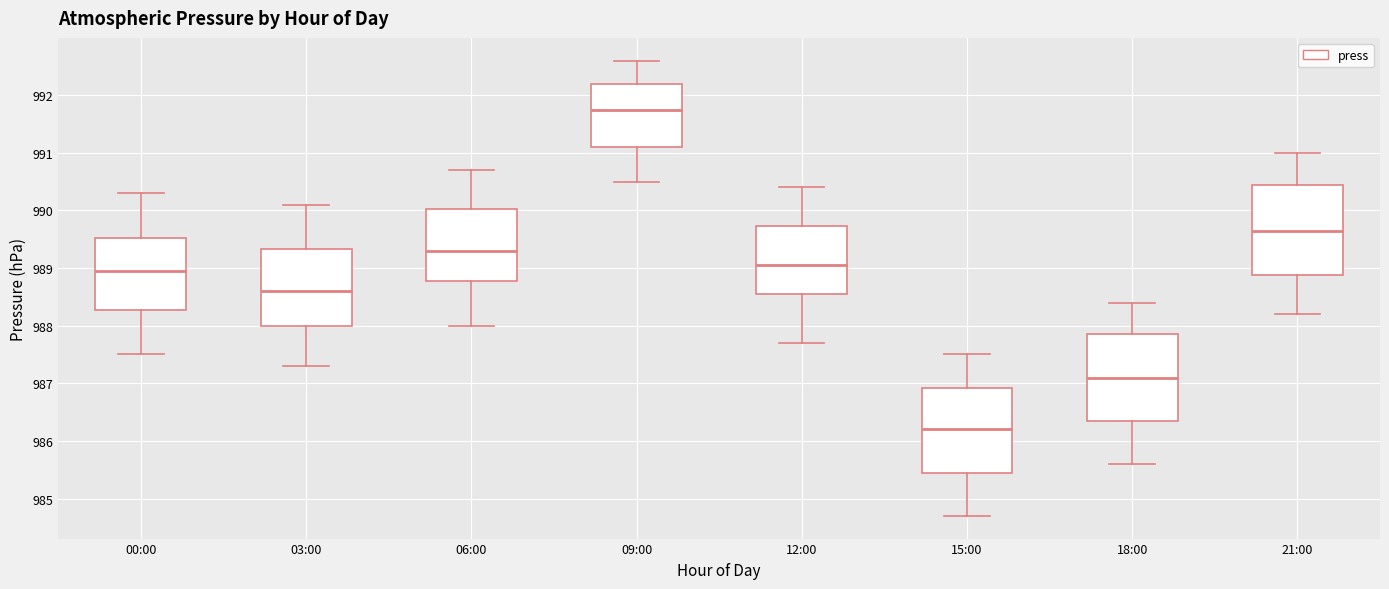

Reading left to right, read every box against the y-axis: the position of its median line, the range the box covers, and the ends of its whiskers. The values are not printed on the chart, so give them approximately, as read against the axis.

00:00: median 989.0, box 988.3 to 989.5, whiskers 987.5 to 990.3
03:00: median 988.6, box 988.0 to 989.3, whiskers 987.3 to 990.1
06:00: median 989.3, box 988.8 to 990.0, whiskers 988.0 to 990.7
09:00: median 991.8, box 991.1 to 992.2, whiskers 990.5 to 992.6
12:00: median 989.1, box 988.6 to 989.7, whiskers 987.7 to 990.4
15:00: median 986.2, box 985.5 to 986.9, whiskers 984.7 to 987.5
18:00: median 987.1, box 986.4 to 987.9, whiskers 985.6 to 988.4
21:00: median 989.7, box 988.9 to 990.5, whiskers 988.2 to 991.0